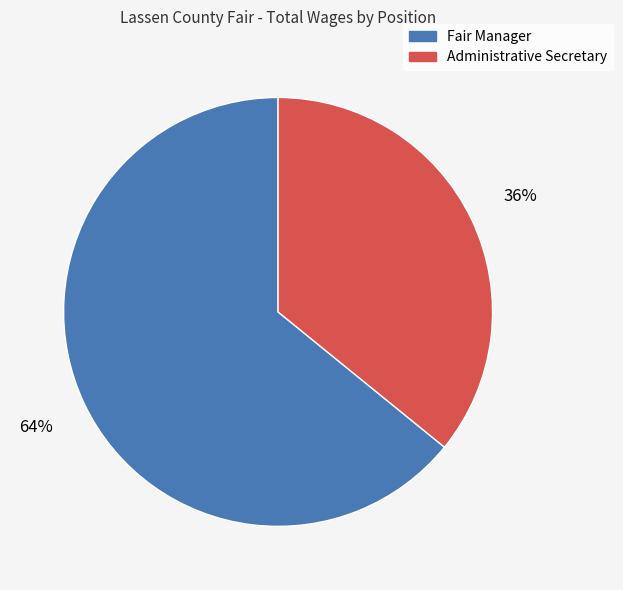

Approximately how many times larger is the value at Administrative Secretary compared to Fair Manager?

0.6